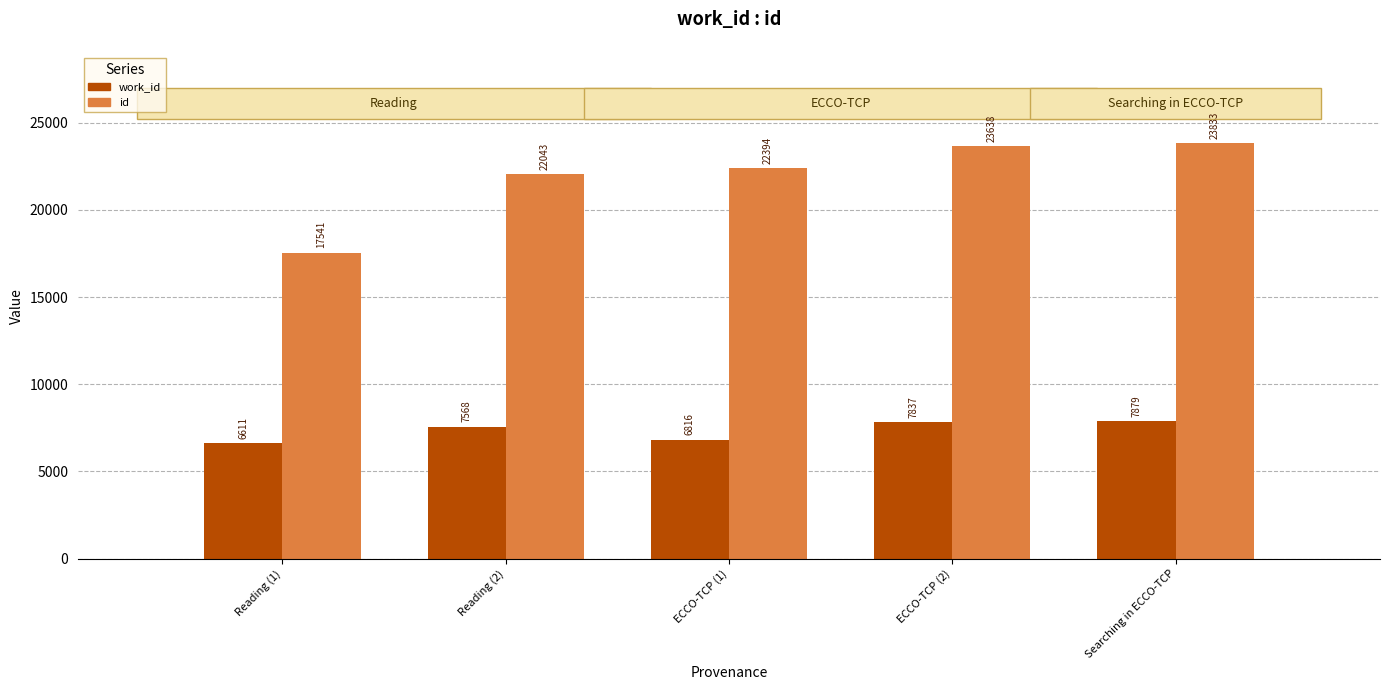

How many data points does each series have?

5